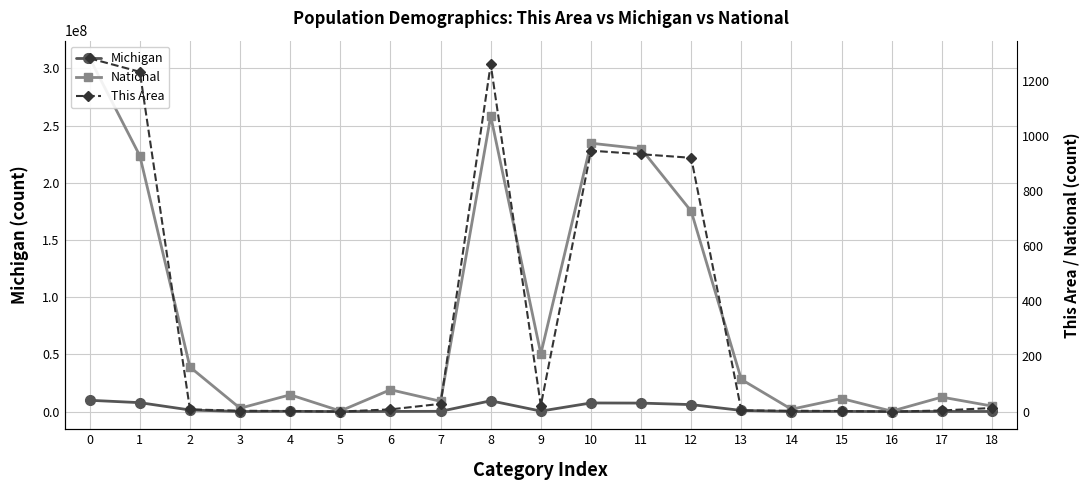

What is the difference between the second highest and second lowest values in the National series?

257727931